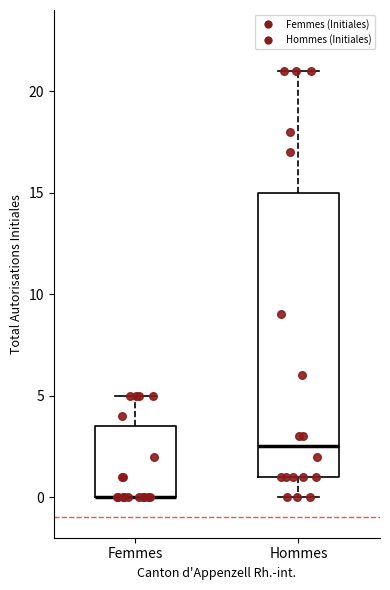

Reading left to right, read every box against the y-axis: the position of its median line, the range the box covers, and the ends of its whiskers. The values are not printed on the chart, so give them approximately, as read against the axis.

Femmes: median 0.0 (drawn on the box's lower edge), box 0.0 to 3.5, whiskers 0.0 to 5.0
Hommes: median 2.5, box 1.0 to 15.0, whiskers 0.0 to 21.0